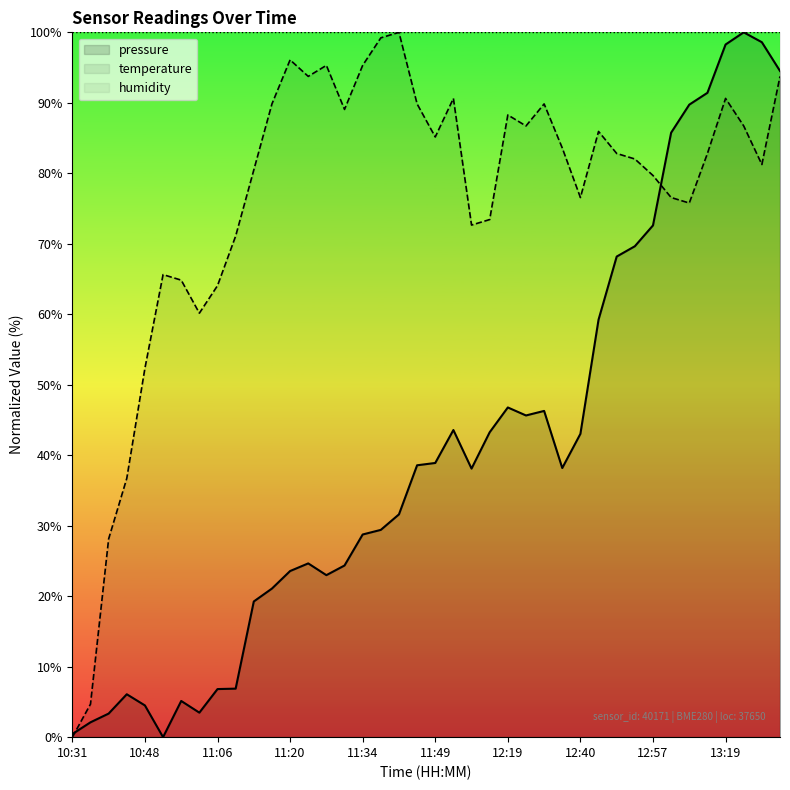

Reading left to right, what are all the values shown in this chart?

pressure: 0.4	2.1	3.3	6.1	4.5	0.0	5.1	3.5	6.8	6.9	19.3	21.1	23.6	24.7	23.0	24.4	28.8	29.4	31.6	38.6	38.9	43.6	38.1	43.3	46.8	45.6	46.3	38.2	43.0	59.2	68.2	69.7	72.6	85.8	89.7	91.4	98.3	100.0	98.6	94.5
temperature: 0.0	4.7	28.1	36.7	52.3	65.6	64.8	60.2	64.1	71.1	80.5	89.8	96.1	93.8	95.3	89.1	95.3	99.2	100.0	89.8	85.2	90.6	72.7	73.4	88.3	86.7	89.8	83.6	76.6	85.9	82.8	82.0	79.7	76.6	75.8	82.8	90.6	86.7	81.2	93.8
humidity: 100.0	100.0	100.0	100.0	100.0	100.0	100.0	100.0	100.0	100.0	100.0	100.0	100.0	100.0	100.0	100.0	100.0	100.0	100.0	100.0	100.0	100.0	100.0	100.0	100.0	100.0	100.0	100.0	100.0	100.0	100.0	100.0	100.0	100.0	100.0	100.0	100.0	100.0	100.0	100.0